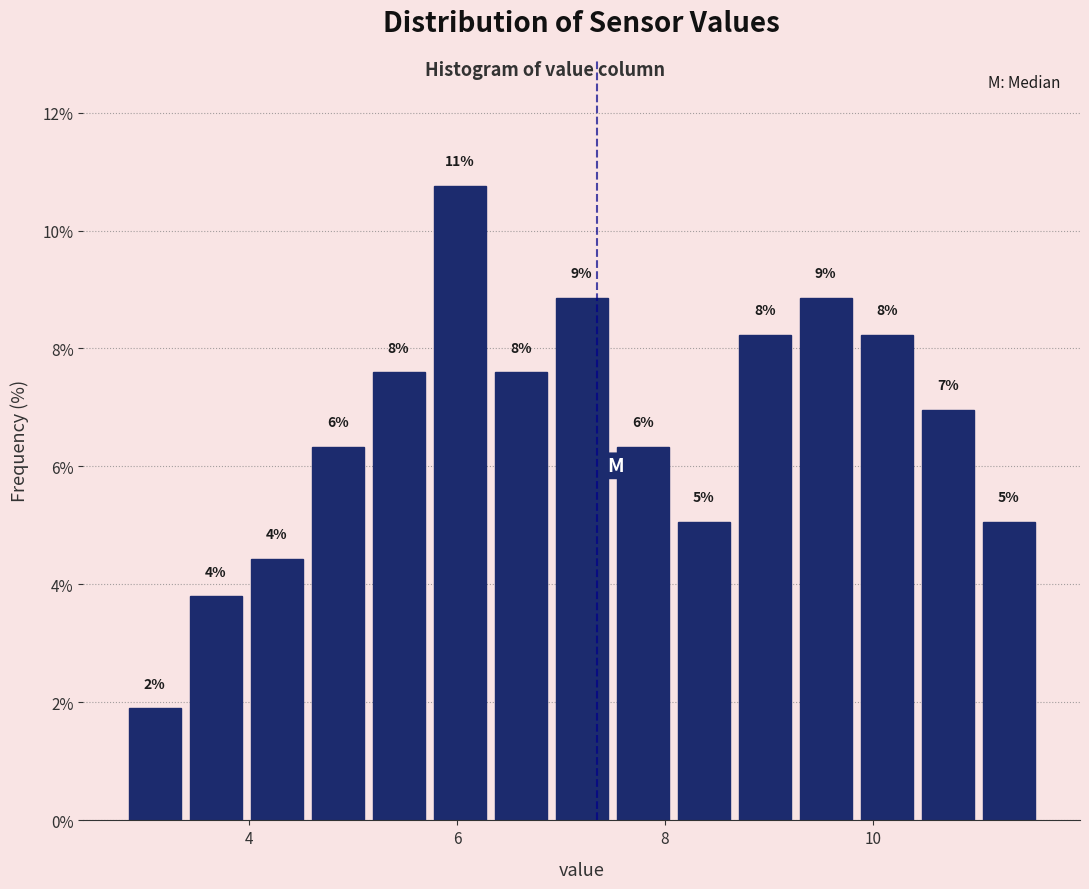

Around what value on the x-axis is the tallest bar? Give the approximate position of its centre, as read against the axis.

6.0